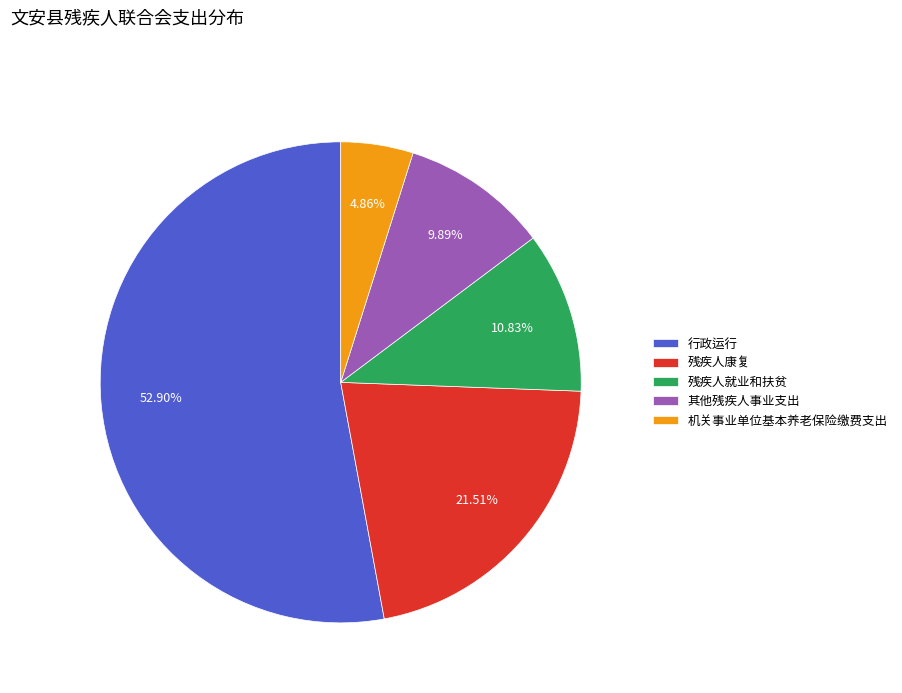

To the nearest percent, what is the combined percentage of 其他残疾人事业支出 and 残疾人康复?

31%